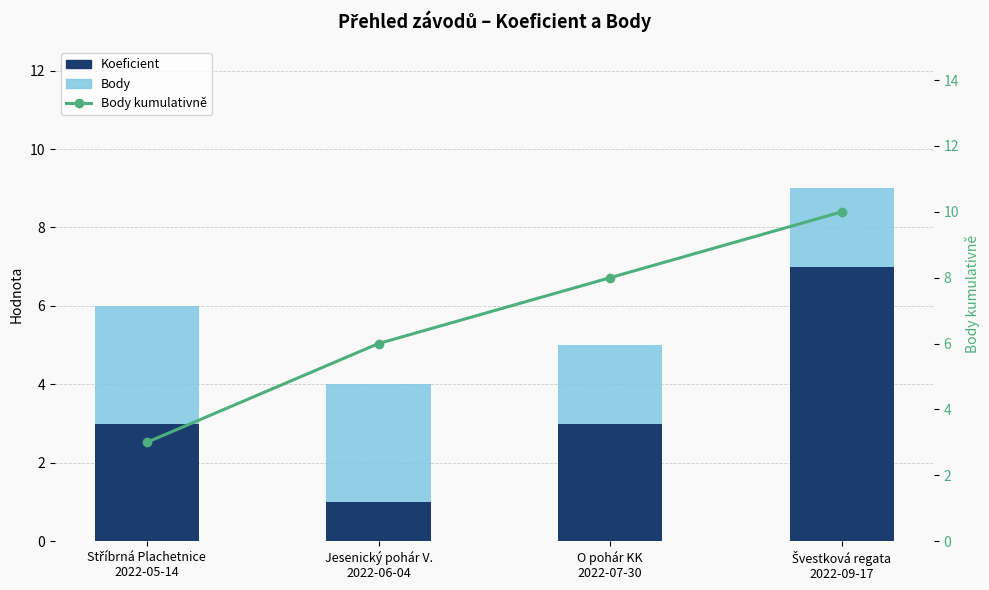

Does the chart contain stacked bars?

No